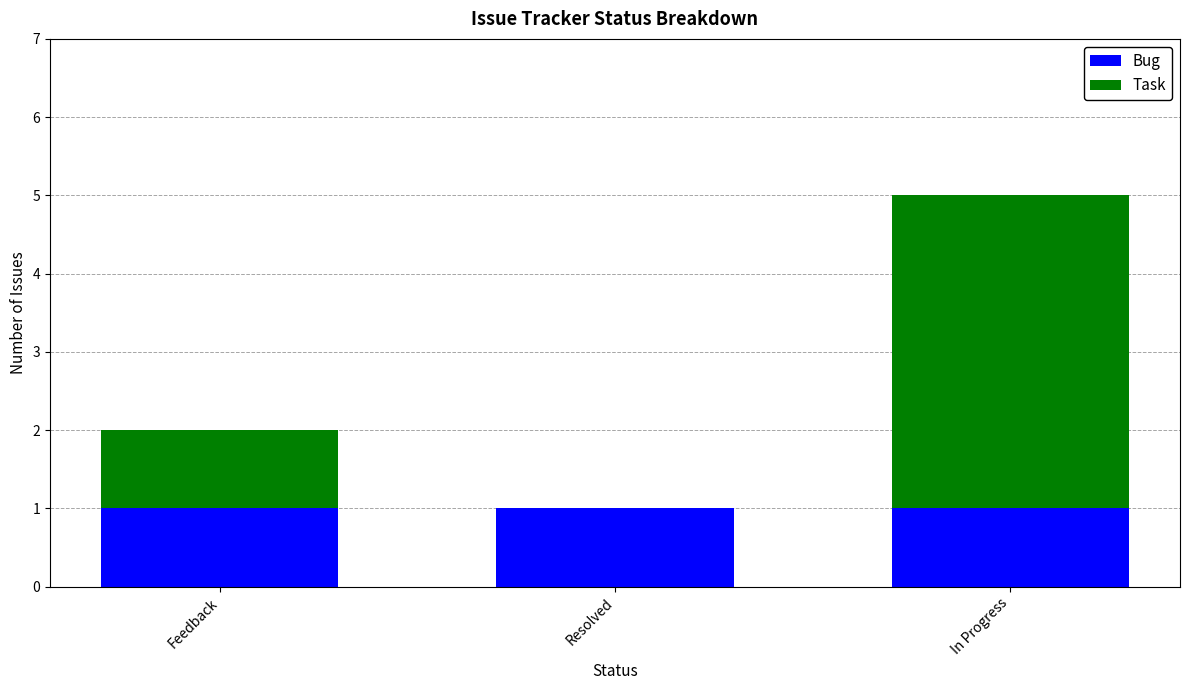

At which category is the sum across all series the highest?

In Progress